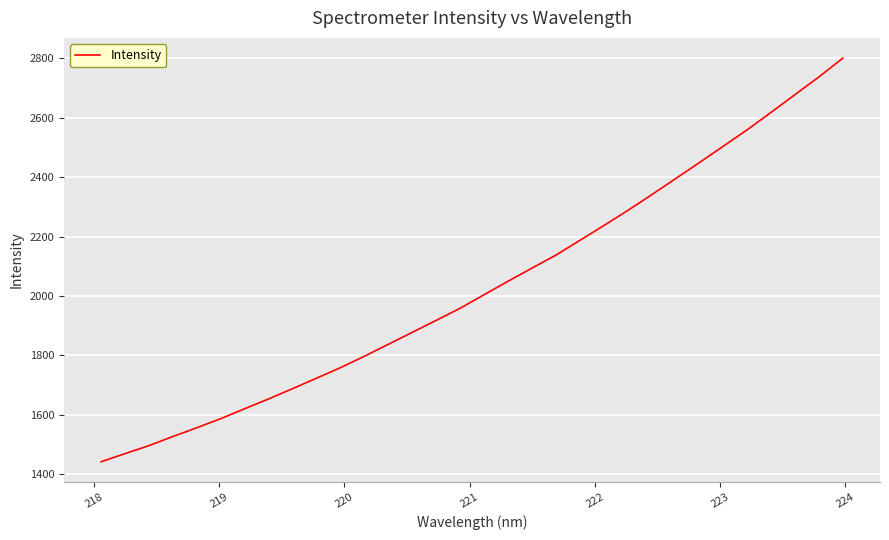

Count the number of values greater than 2004.

16